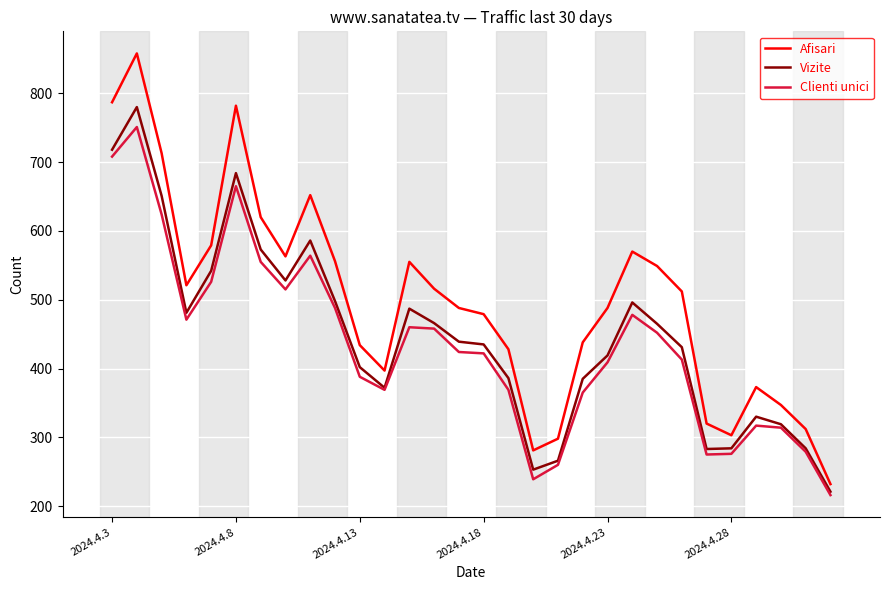

True or false: Clienti unici and Afisari intersect in this chart.

False